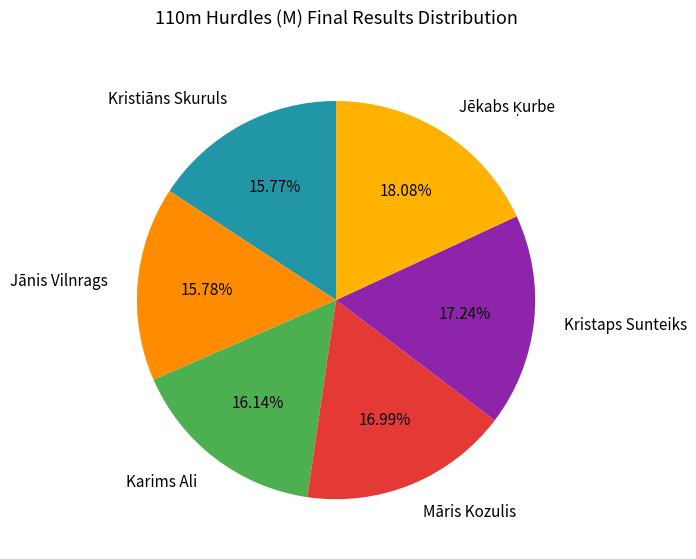

Is Kristiāns Skuruls the majority of the pie?

No